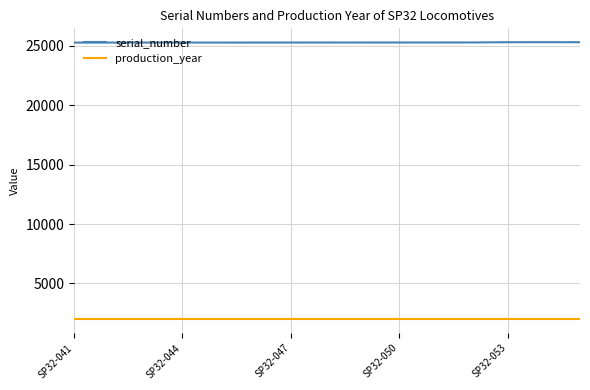

True or false: serial_number and production_year cross at least once.

False